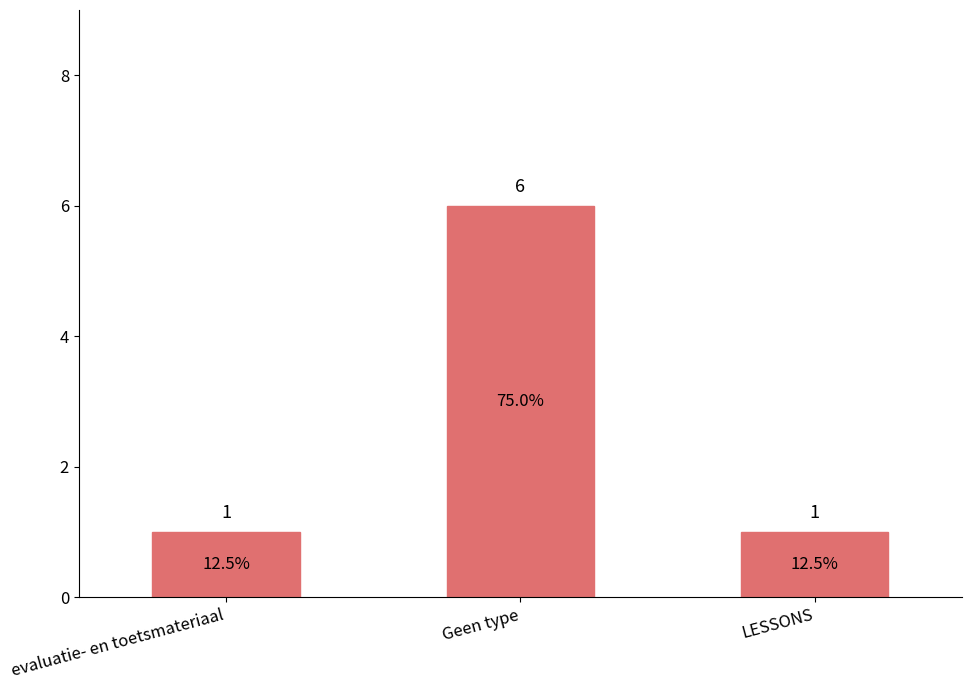

Reading left to right, extract all data points from this chart.

evaluatie- en toetsmateriaal=1	Geen type=6	LESSONS=1